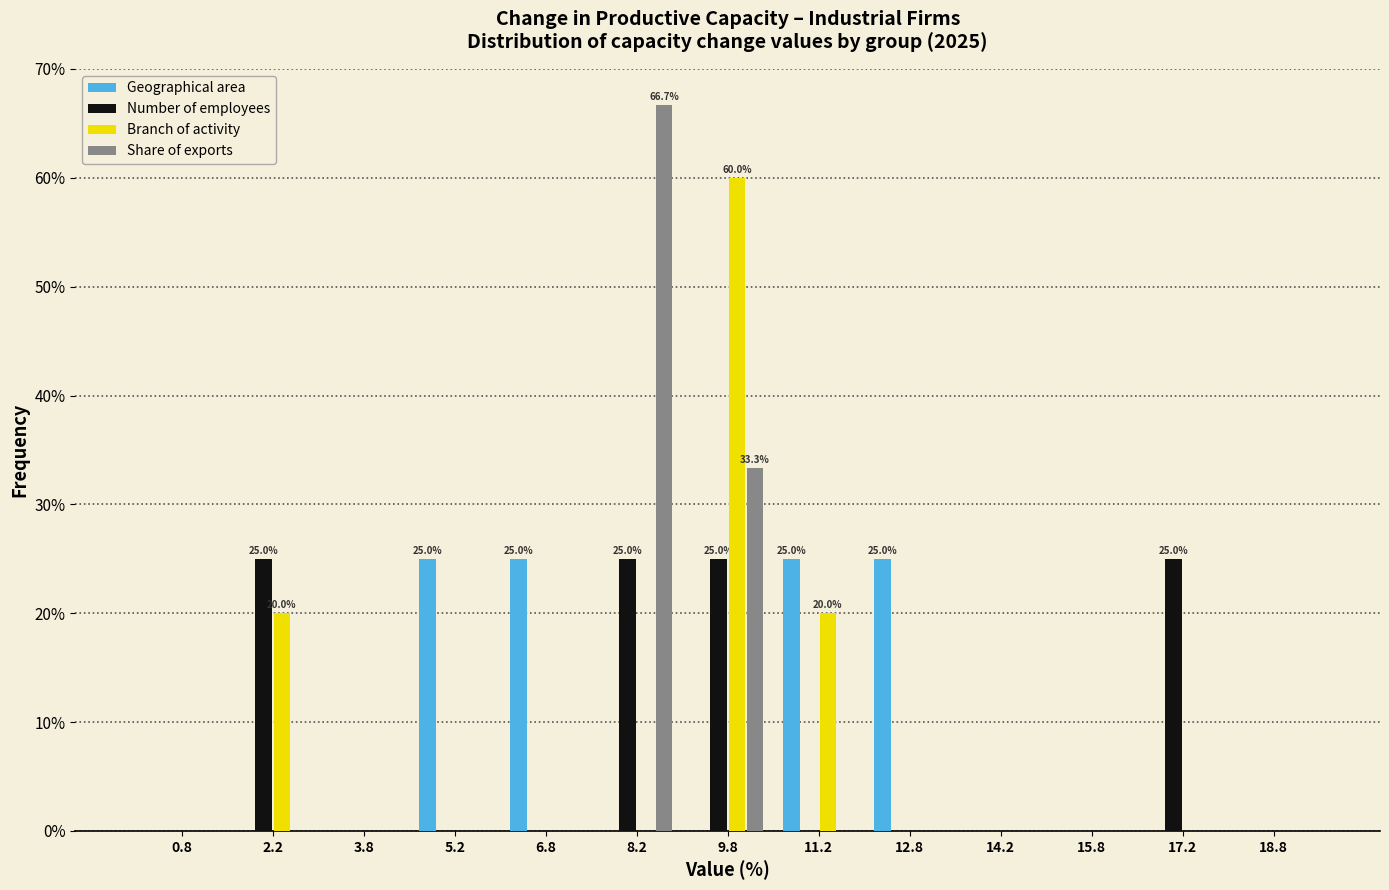

In the Share of exports series, which range on the x-axis has the tallest bar?

7.5 to 9.0